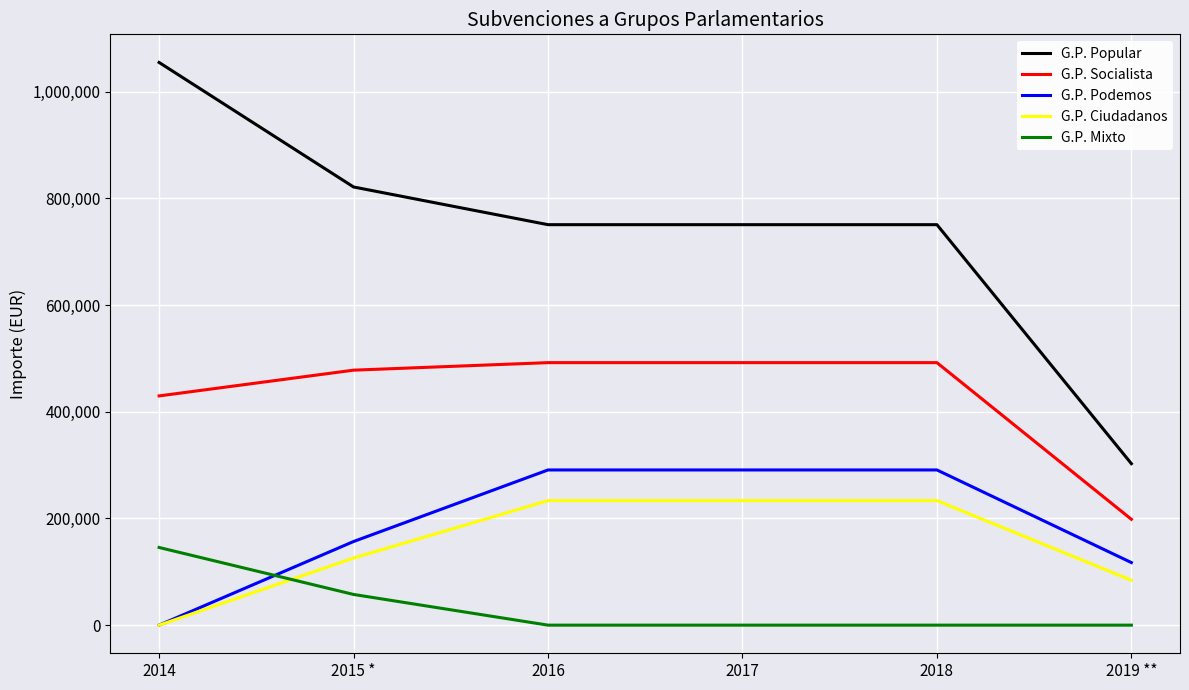

The G.P. Ciudadanos series shows 135271.6 at 2019 **. True or false?

False